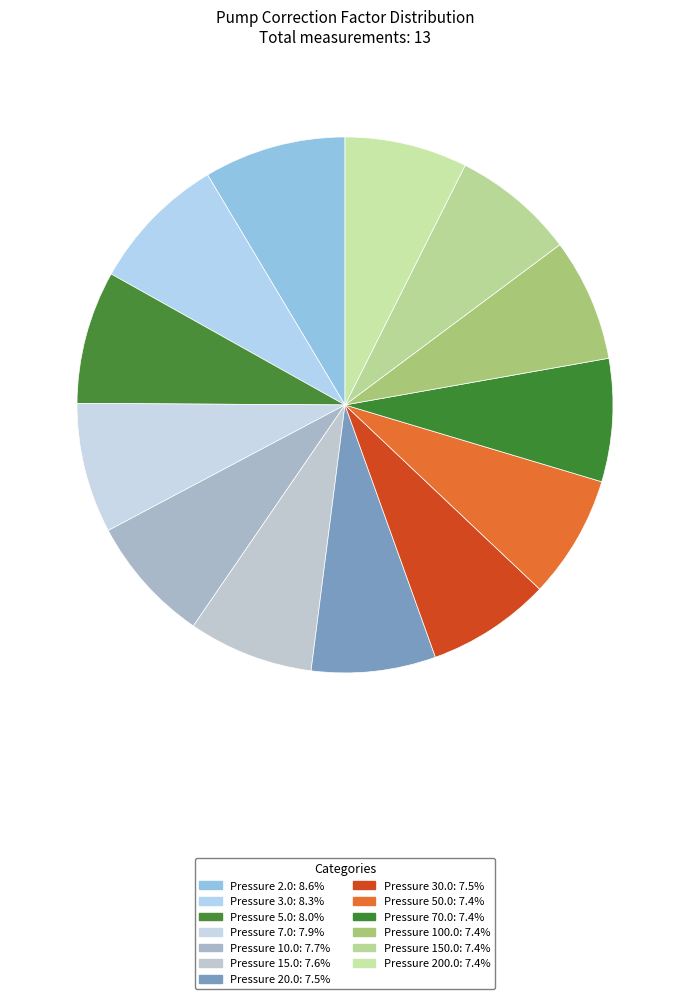

Rank the categories by value from lowest to highest.

Pressure 200.0, Pressure 150.0, Pressure 100.0, Pressure 70.0, Pressure 50.0, Pressure 30.0, Pressure 20.0, Pressure 15.0, Pressure 10.0, Pressure 7.0, Pressure 5.0, Pressure 3.0, Pressure 2.0